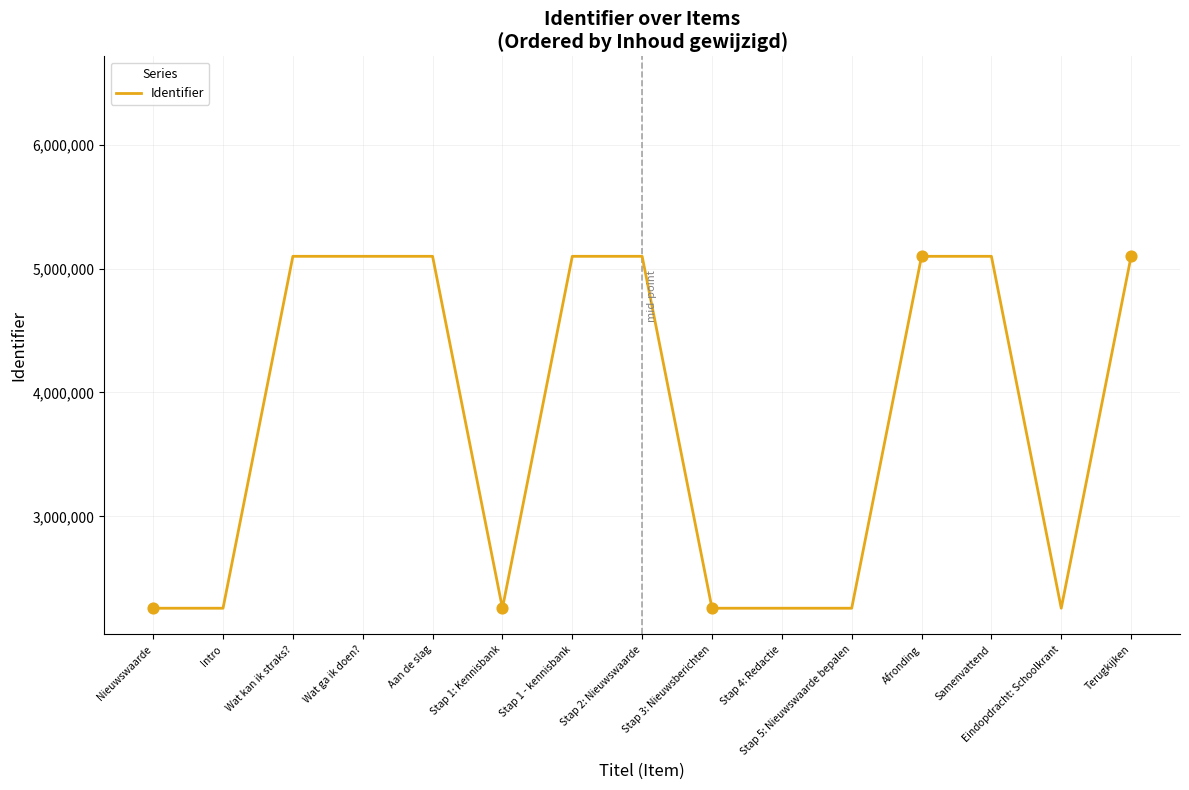

Which has a higher value, Stap 4: Redactie or Samenvattend?

Samenvattend